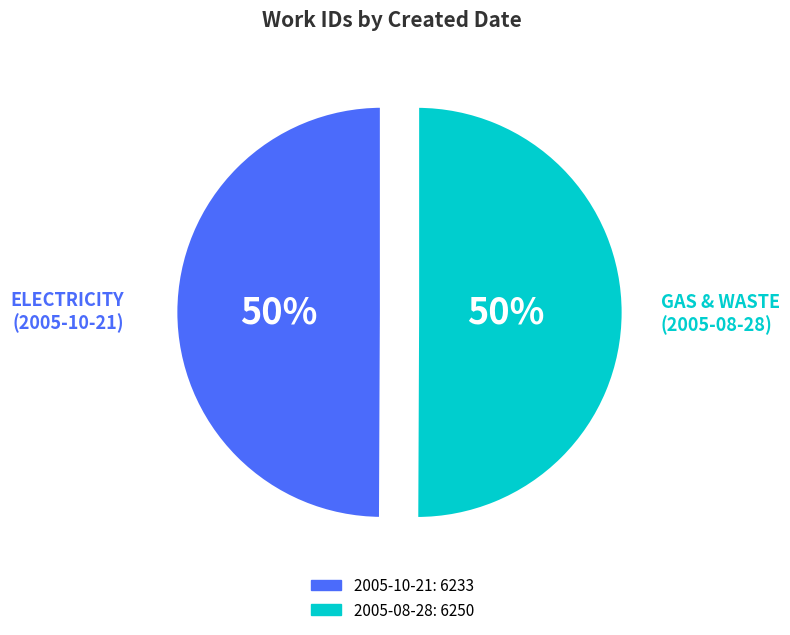

Do 2005-08-28 and 2005-10-21 together represent more than half of the pie?

Yes